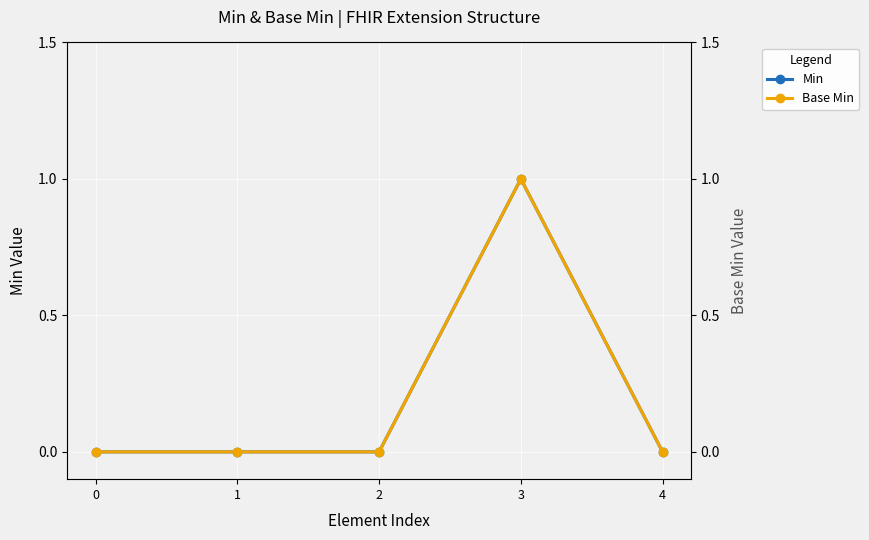

What is the sum of all Min values?

1